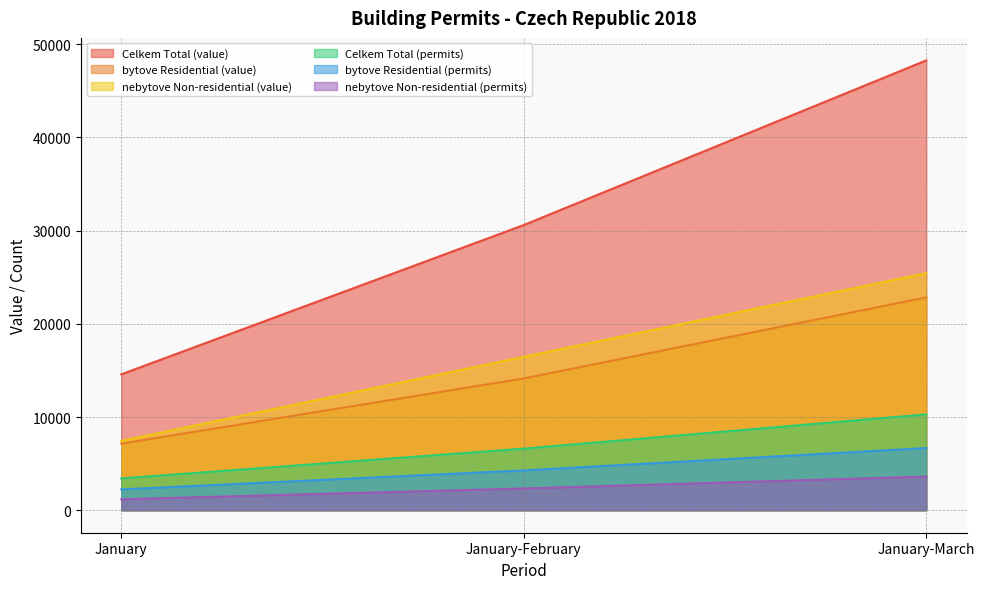

What is the sum of all bytove Residential (permits) values?

13183